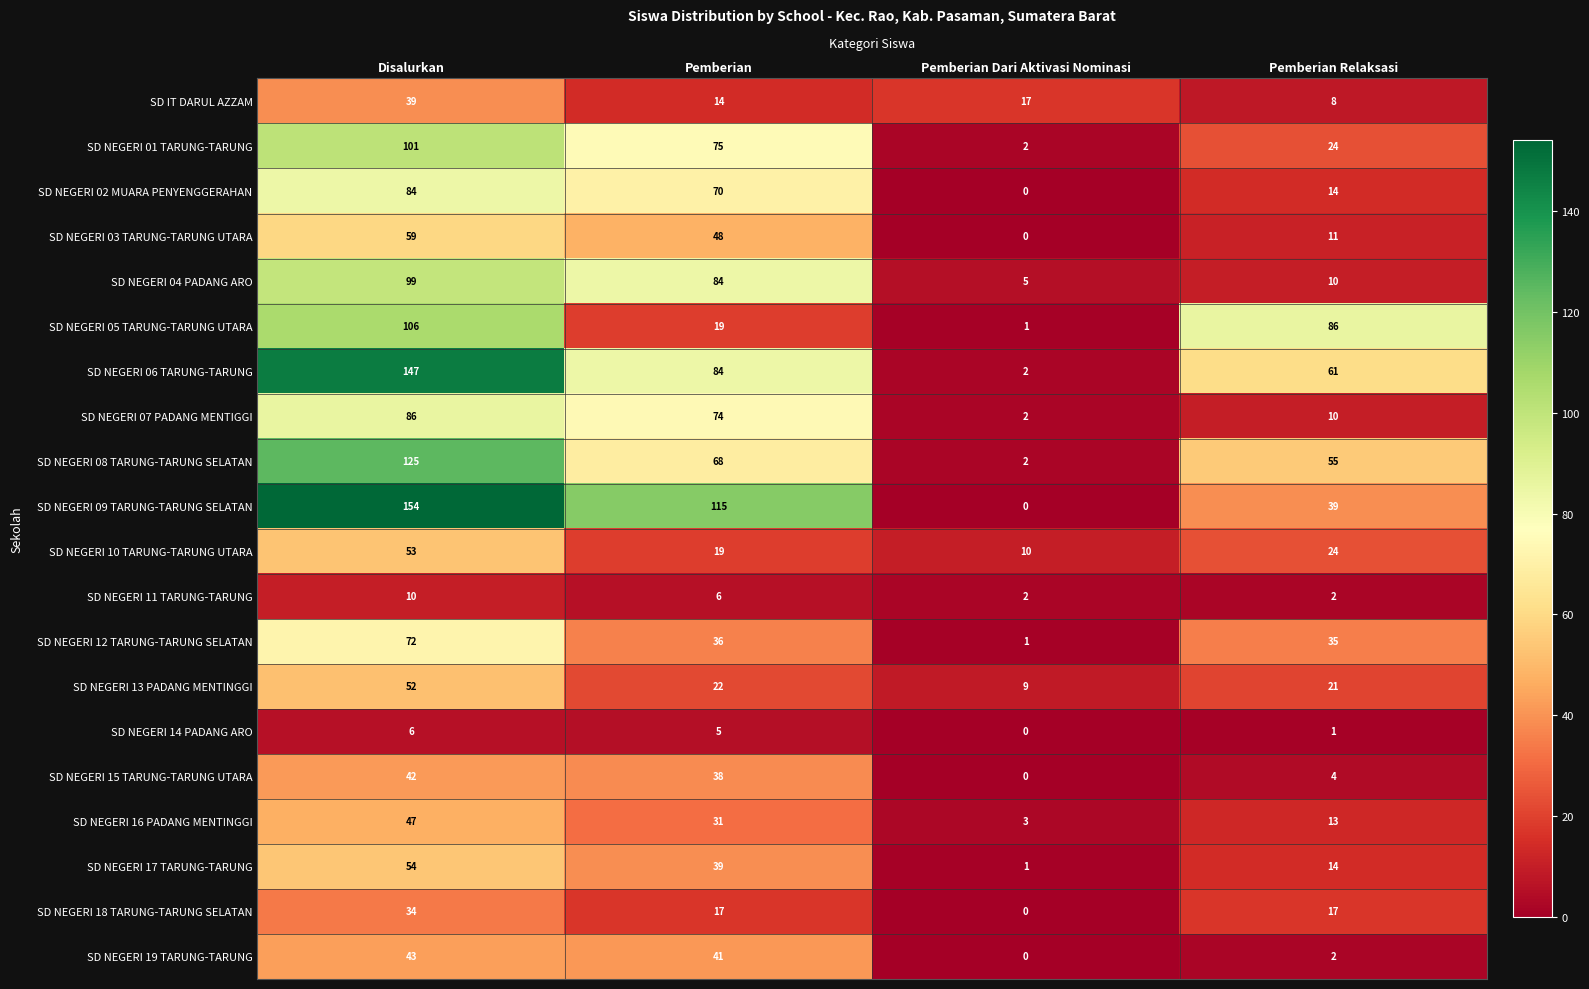

What is the spread (max minus min) of values at Disalurkan?

148